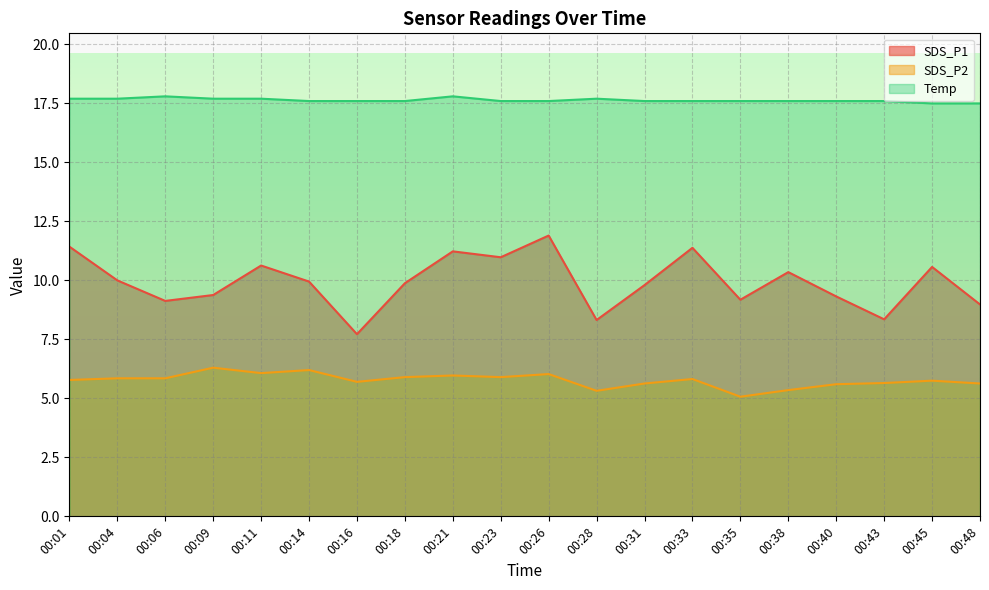

How many lines are shown in the chart?

3